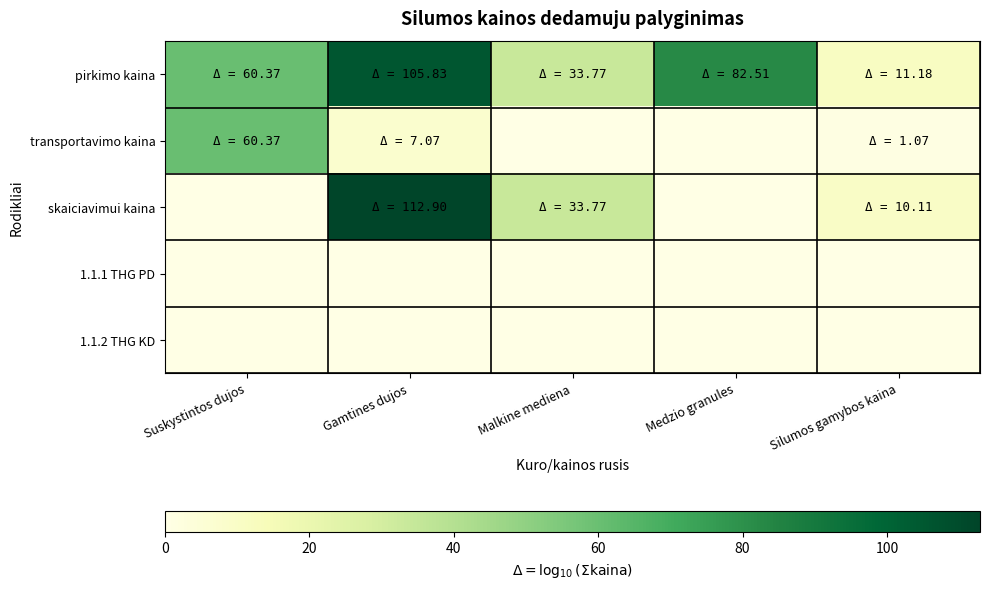

What is the total value across all series at Malkine mediena?

67.5